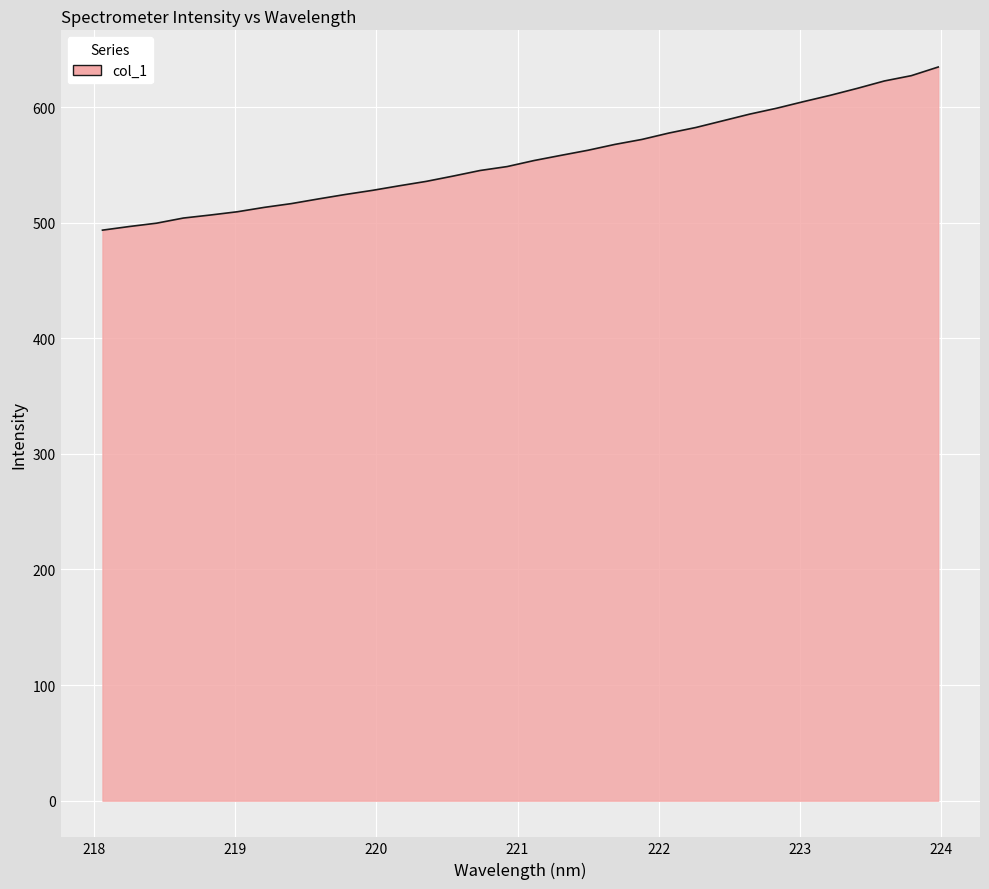

What is the difference between the maximum and minimum values?

141.1